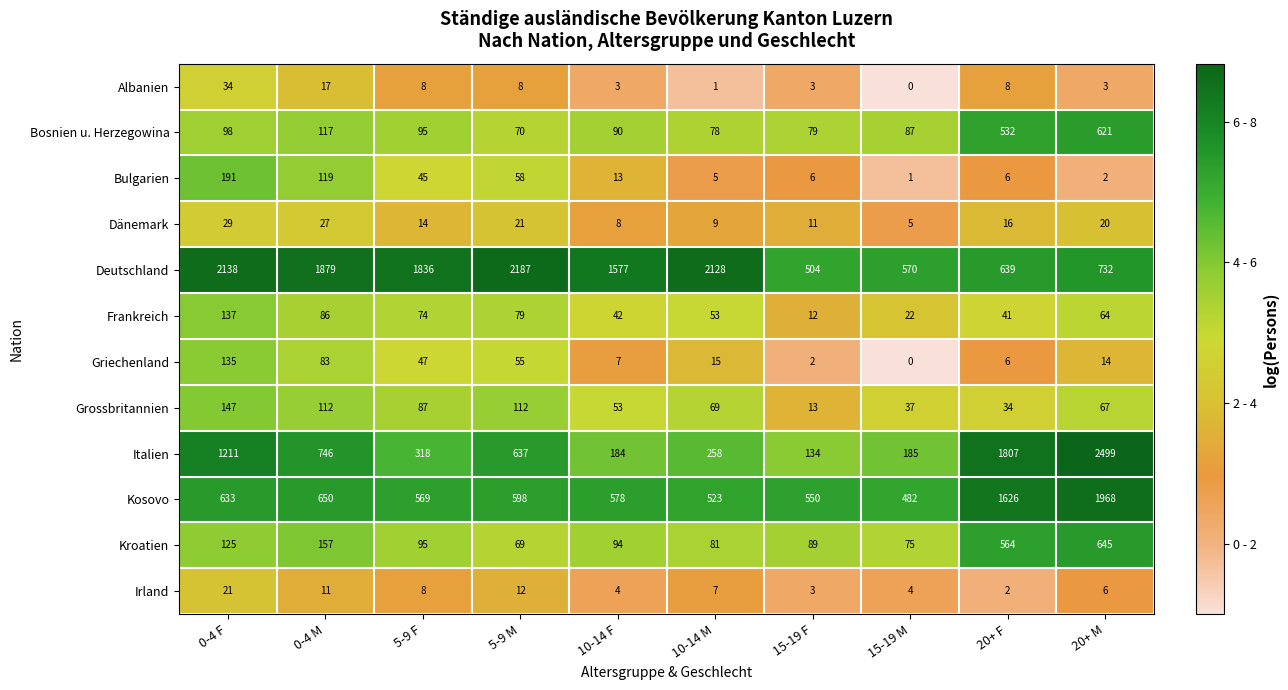

What is the minimum value for Frankreich?

12